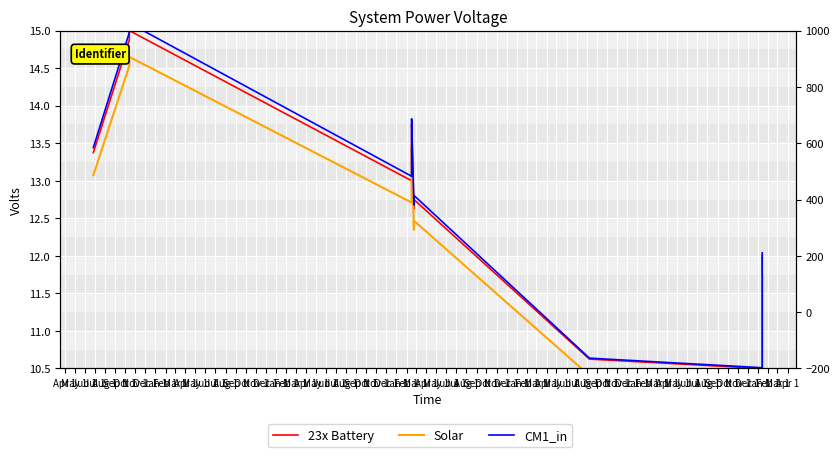

Does the chart display data point markers on the line(s)?

No